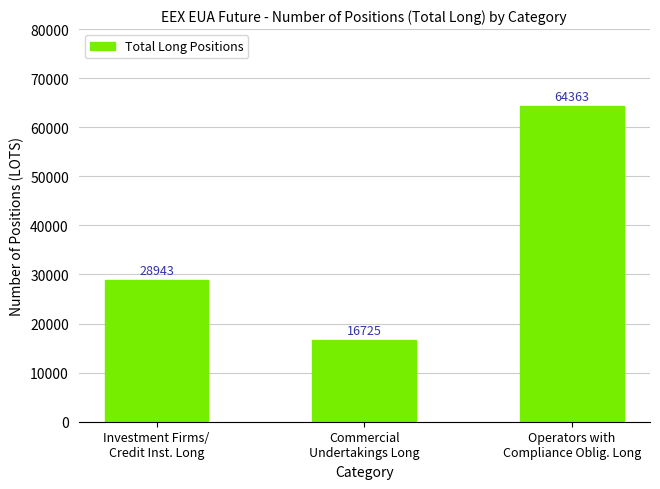

List the labels in order of value, smallest first.

Commercial
Undertakings Long, Investment Firms/
Credit Inst. Long, Operators with
Compliance Oblig. Long